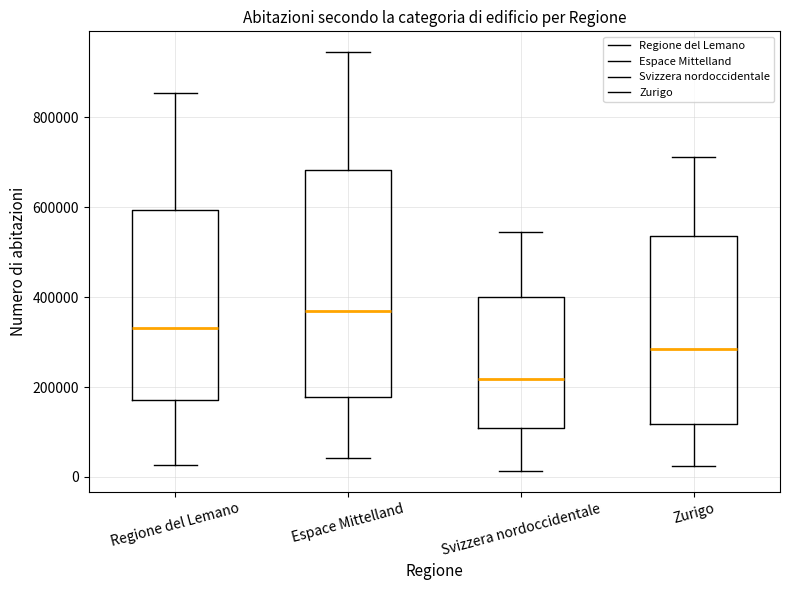

Reading left to right, transcribe this box plot: for each box, give where its median line is, the range the box spans, and where its two whiskers end, as read against the y-axis. The values are not printed on the chart, so give them approximately, as read against the axis.

Regione del Lemano: median 340000, box 180000 to 600000, whiskers 20000 to 860000
Espace Mittelland: median 380000, box 180000 to 680000, whiskers 40000 to 940000
Svizzera nordoccidentale: median 220000, box 100000 to 400000, whiskers 20000 to 540000
Zurigo: median 280000, box 120000 to 540000, whiskers 20000 to 720000